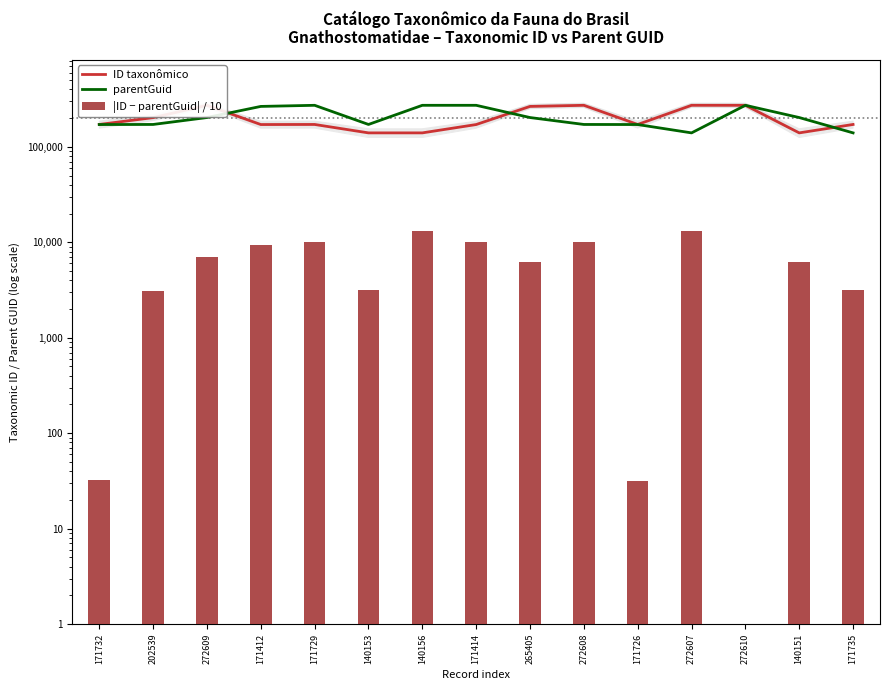

What is the total value across all series at 171735?

315044.4